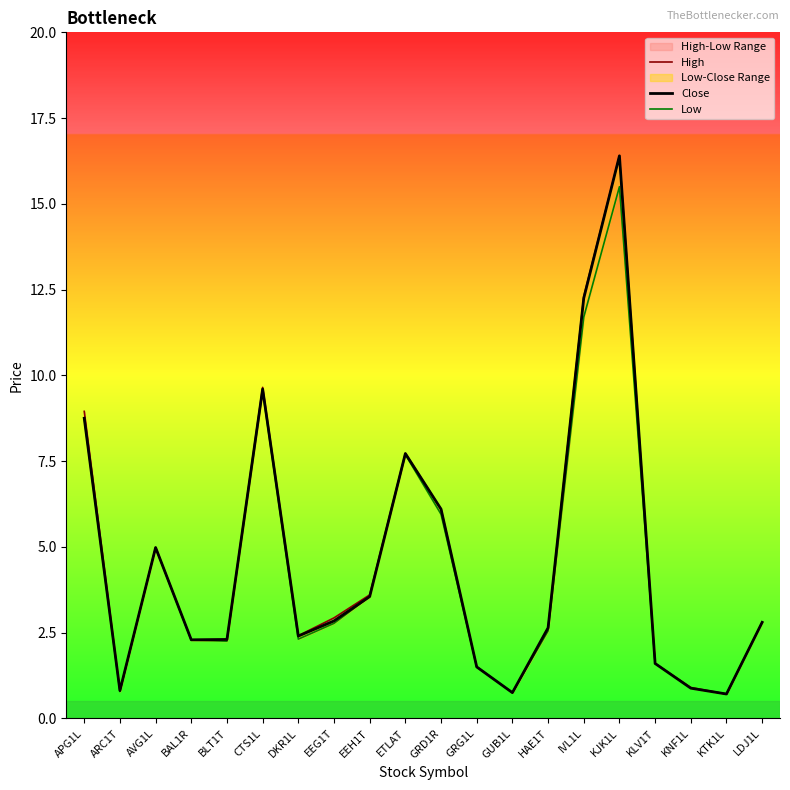

How many data points in High are above 2?

14